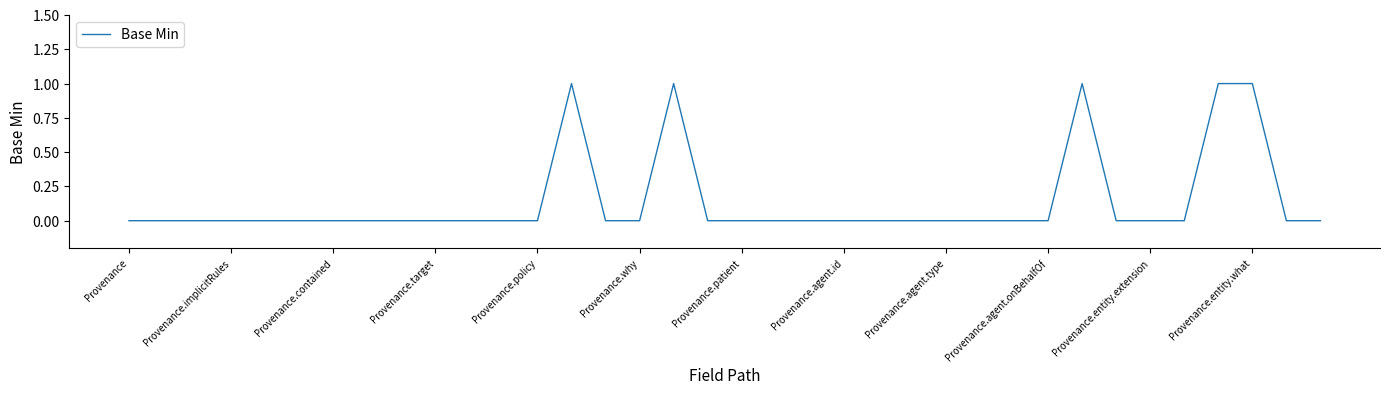

What is the difference between the second highest and minimum values?

1